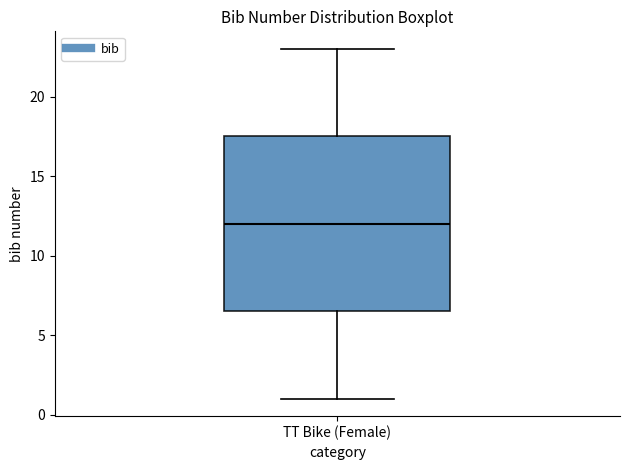

Transcribe this box plot: give where the median line is, the range the box spans, and where the two whiskers end, as read against the y-axis. The values are not printed on the chart, so give them approximately, as read against the axis.

median 12.0, box 6.5 to 17.5, whiskers 1.0 to 23.0